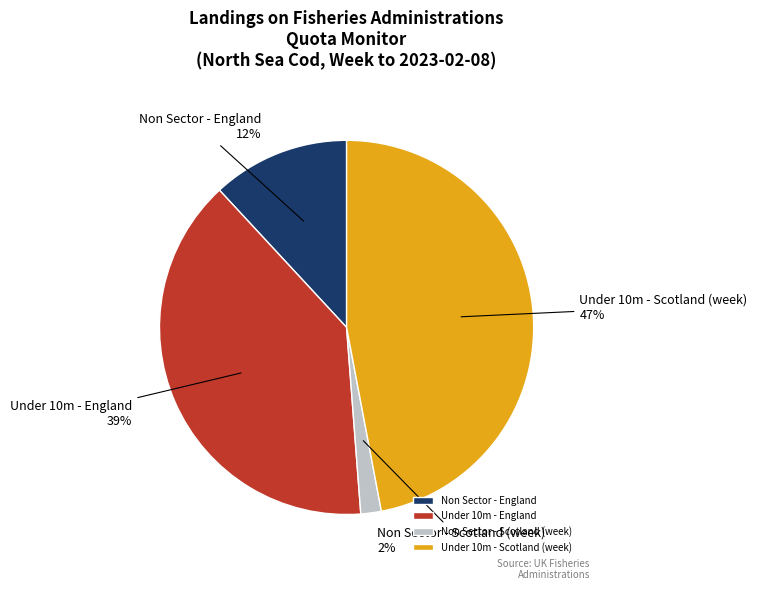

Which category has the biggest portion of the pie?

Under 10m - Scotland (week)